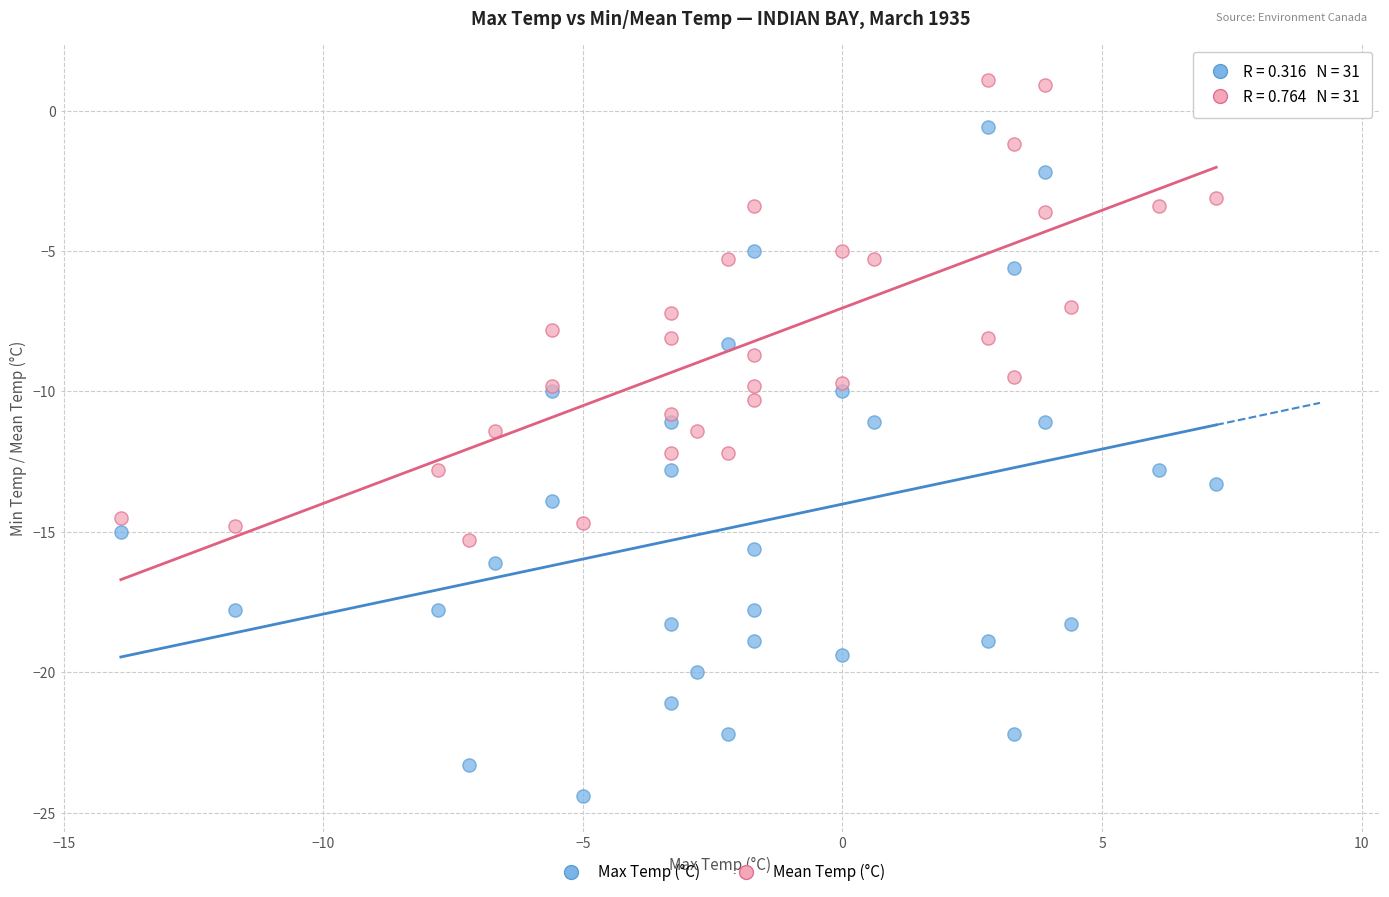

What is the X range (max minus min) for the scatter plot?

21.1